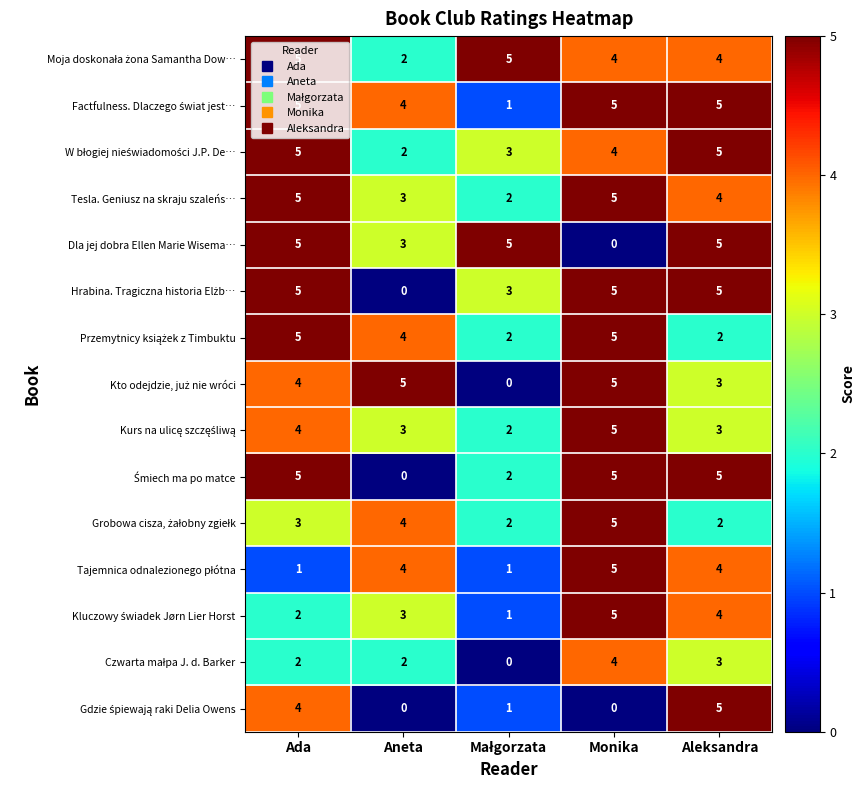

What is the difference between the highest and lowest values at Aneta?

5